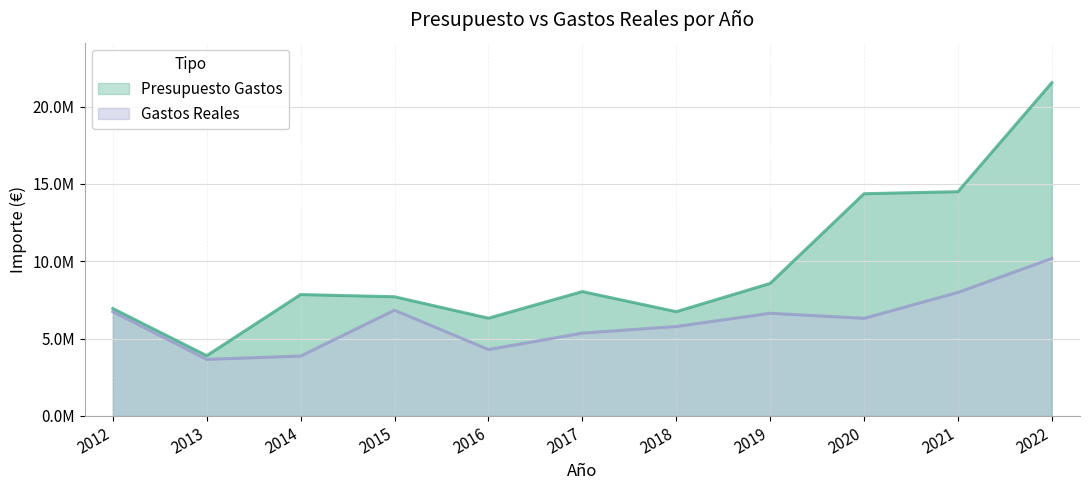

In Presupuesto Gastos, how many points are lower than both neighbors (excluding endpoints)?

3